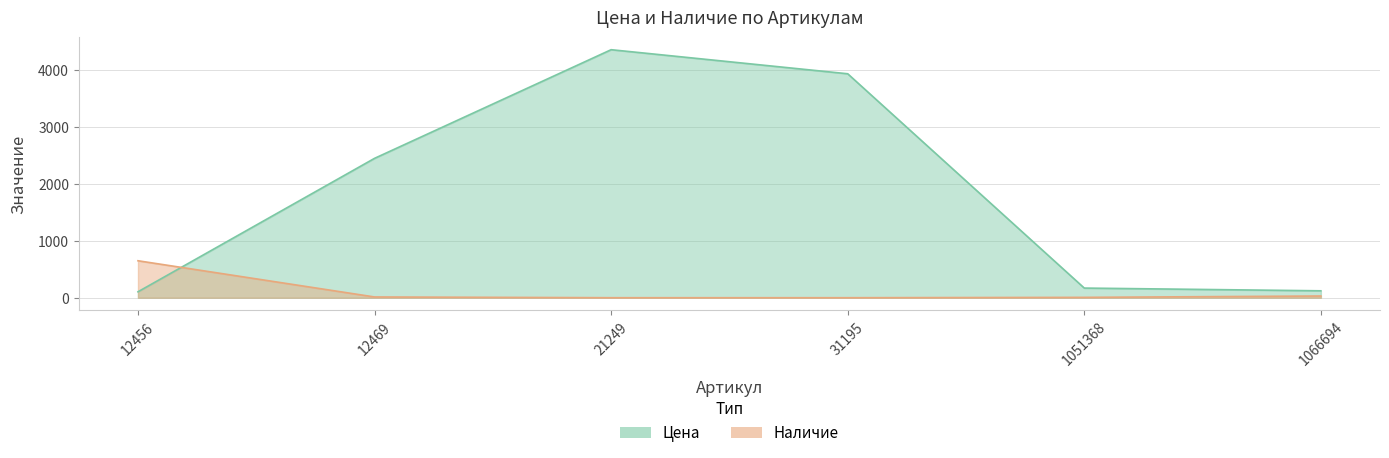

How many data points in Цена are less than 2444?

3